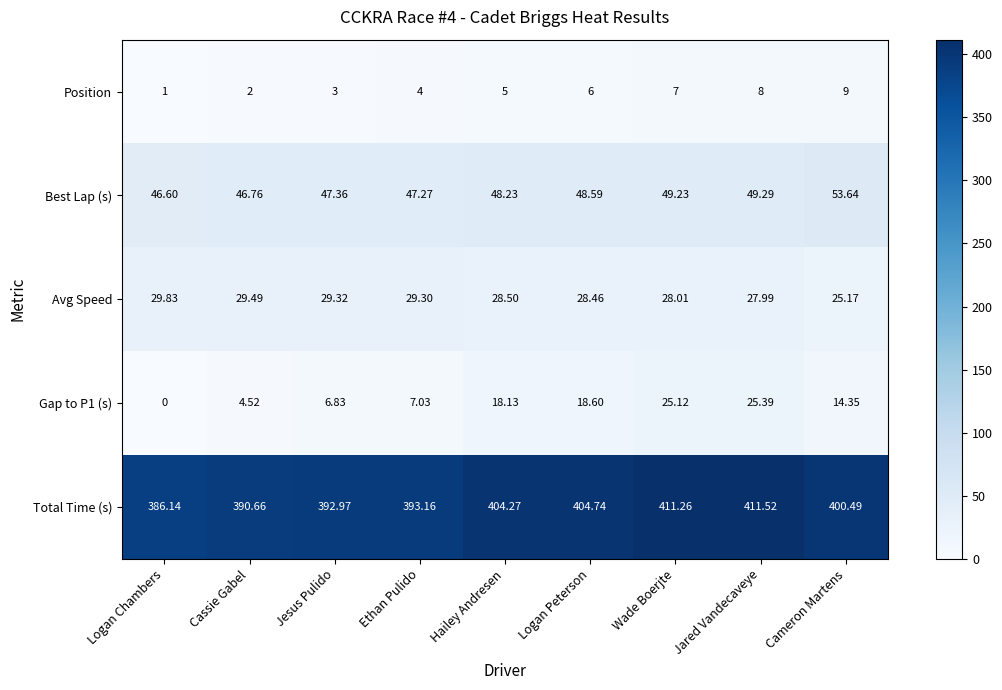

Rank the categories by Avg Speed value from lowest to highest.

Cameron Martens, Jared Vandecaveye, Wade Boerjte, Logan Peterson, Hailey Andresen, Ethan Pulido, Jesus Pulido, Cassie Gabel, Logan Chambers